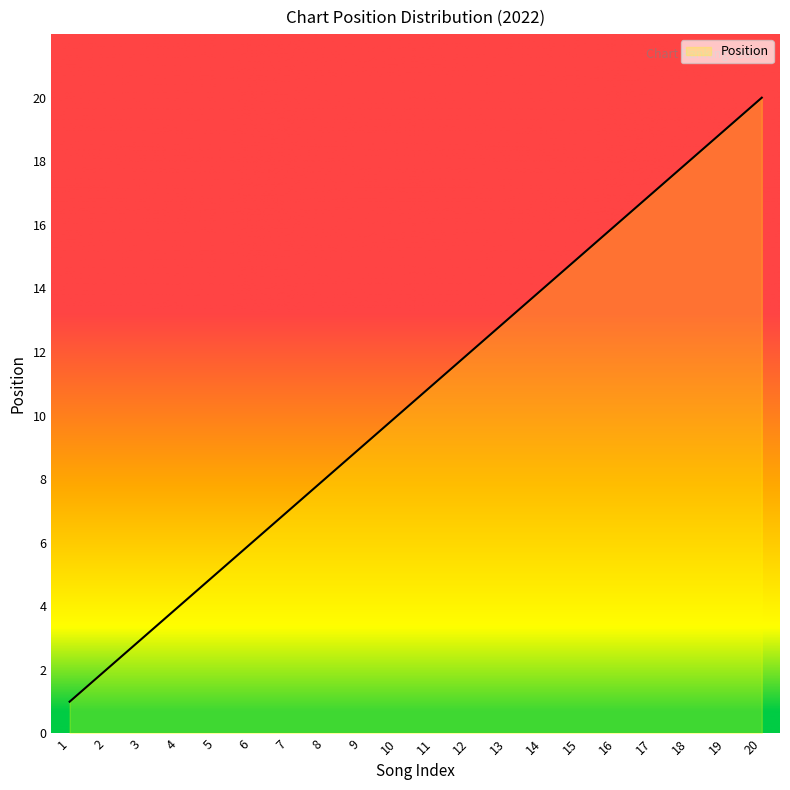

Reading left to right, transcribe all the data shown in this chart.

1=1	2=2	3=3	4=4	5=5	6=6	7=7	8=8	9=9	10=10	11=11	12=12	13=13	14=14	15=15	16=16	17=17	18=18	19=19	20=20